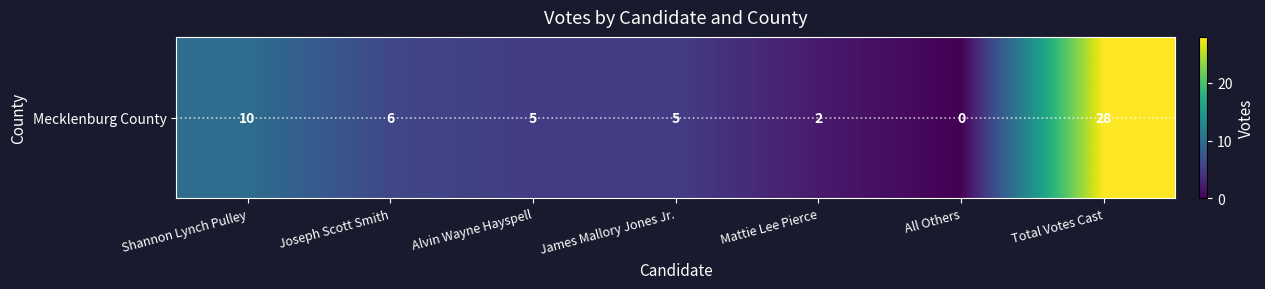

List the labels in order of value, largest first.

Total Votes Cast, Shannon Lynch Pulley, Joseph Scott Smith, Alvin Wayne Hayspell, James Mallory Jones Jr., Mattie Lee Pierce, All Others